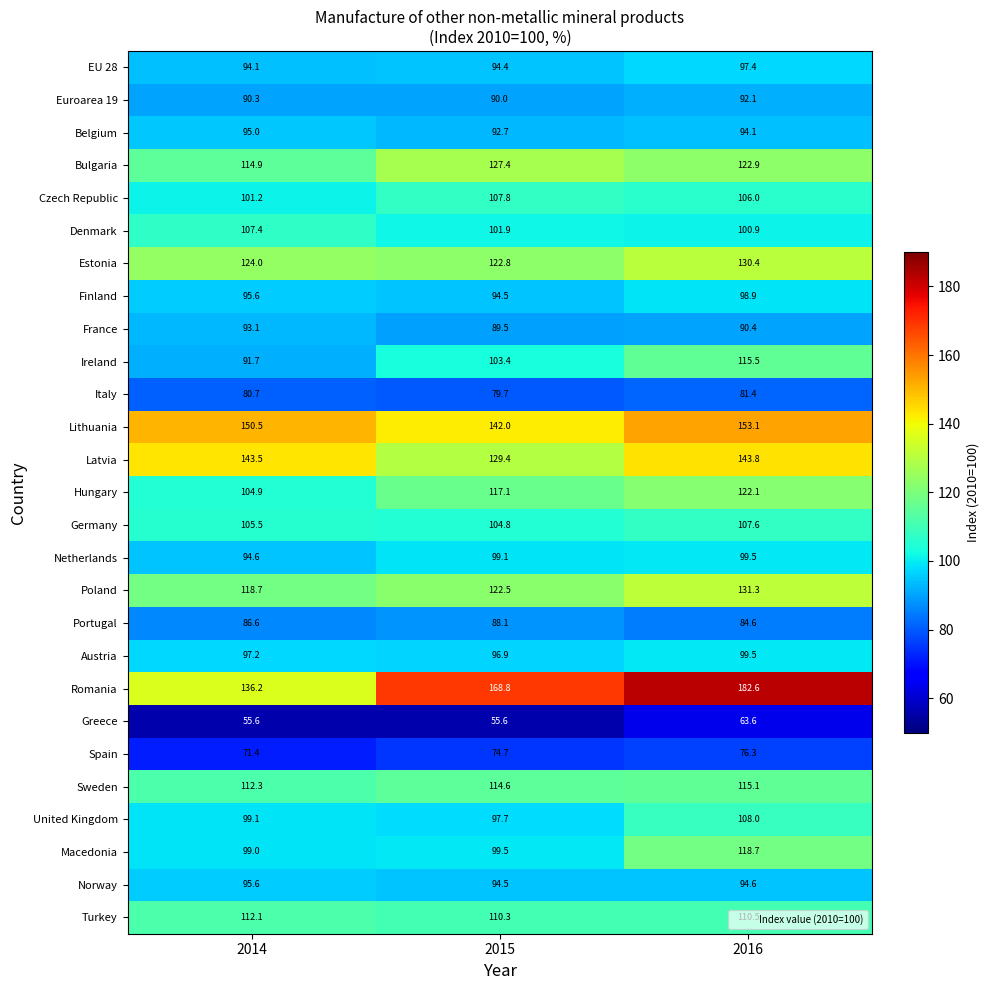

Which category has the highest value across all series?

2016